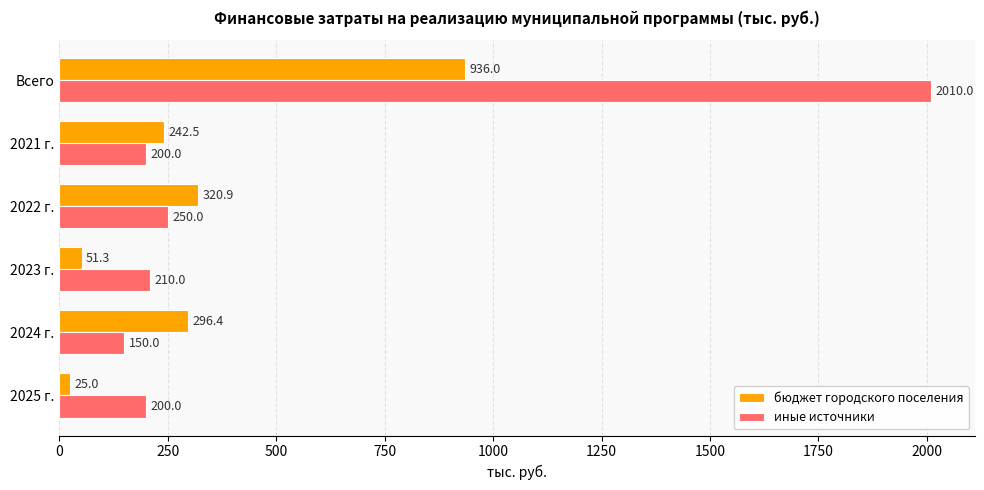

At which label is иные источники closest to 1080?

2022 г.